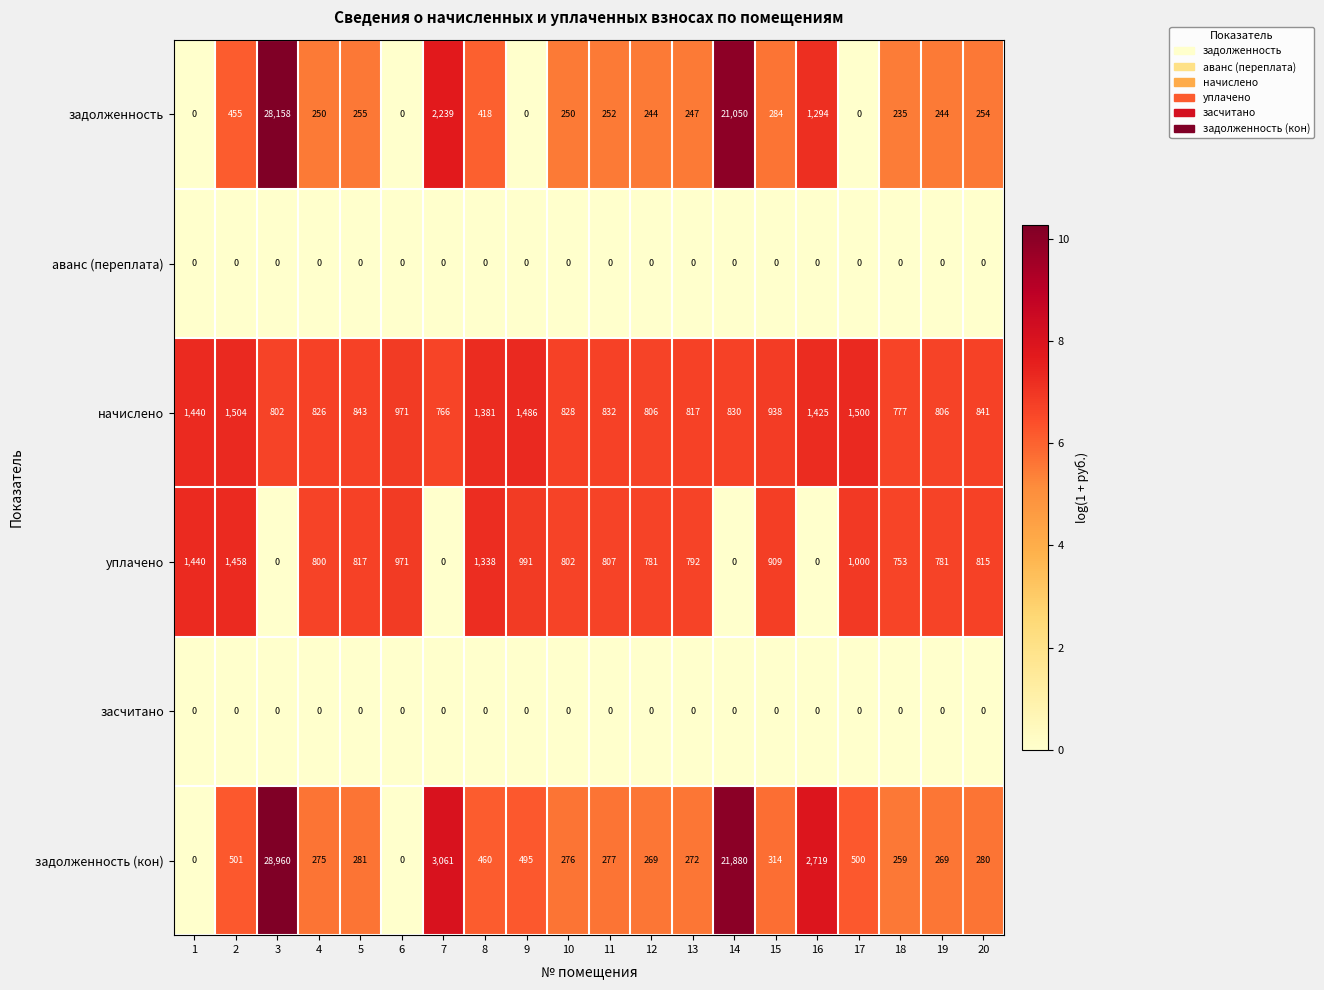

What value does the начислено series have at 17?

1500